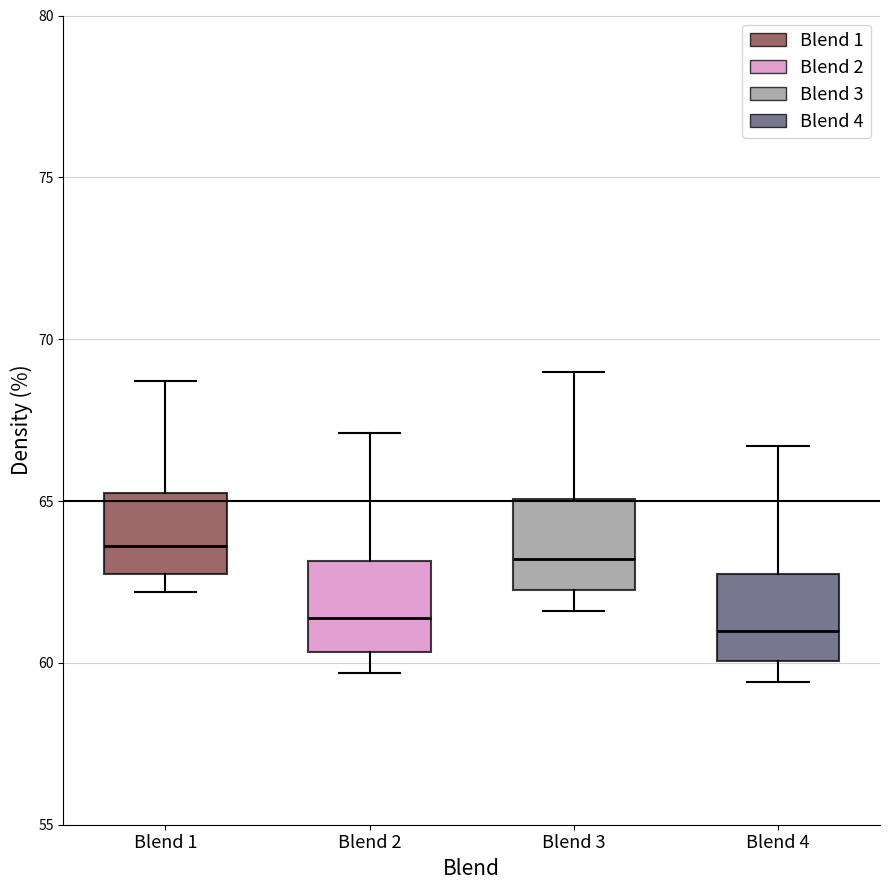

Reading left to right, transcribe this box plot: for each box, give where its median line is, the range the box spans, and where its two whiskers end, as read against the y-axis. The values are not printed on the chart, so give them approximately, as read against the axis.

Blend 1: median 63.5, box 63.0 to 65.5, whiskers 62.0 to 68.5
Blend 2: median 61.5, box 60.5 to 63.0, whiskers 59.5 to 67.0
Blend 3: median 63.0, box 62.5 to 65.0, whiskers 61.5 to 69.0
Blend 4: median 61.0, box 60.0 to 63.0, whiskers 59.5 to 66.5